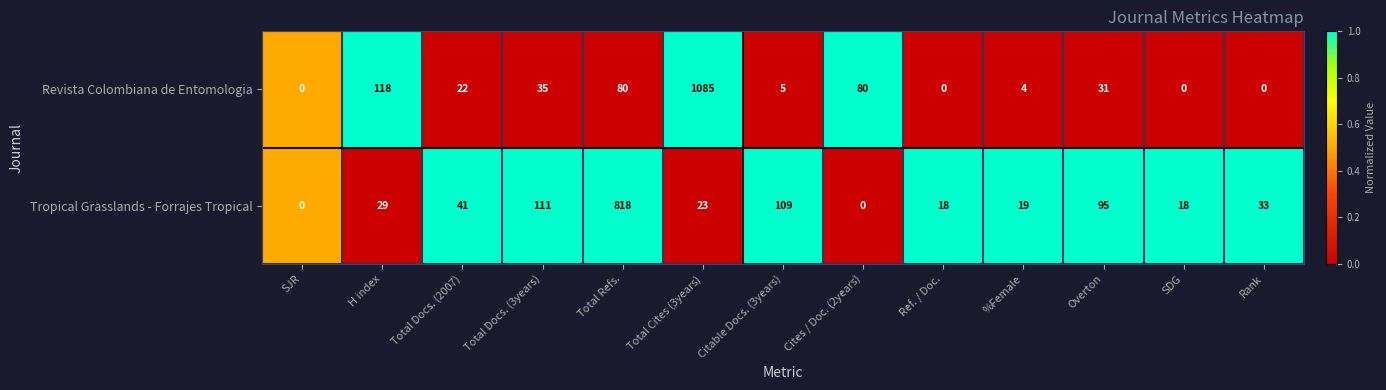

Reading left to right, what are all the values shown in this chart?

Revista Colombiana de Entomologia: SJR=0	H index=118	Total Docs. (2007)=22	Total Docs. (3years)=35	Total Refs.=80	Total Cites (3years)=1085	Citable Docs. (3years)=5	Cites / Doc. (2years)=80	Ref. / Doc.=0	%Female=4	Overton=31	SDG=0	Rank=0
Tropical Grasslands - Forrajes Tropical: SJR=0	H index=29	Total Docs. (2007)=41	Total Docs. (3years)=111	Total Refs.=818	Total Cites (3years)=23	Citable Docs. (3years)=109	Cites / Doc. (2years)=0	Ref. / Doc.=18	%Female=19	Overton=95	SDG=18	Rank=33